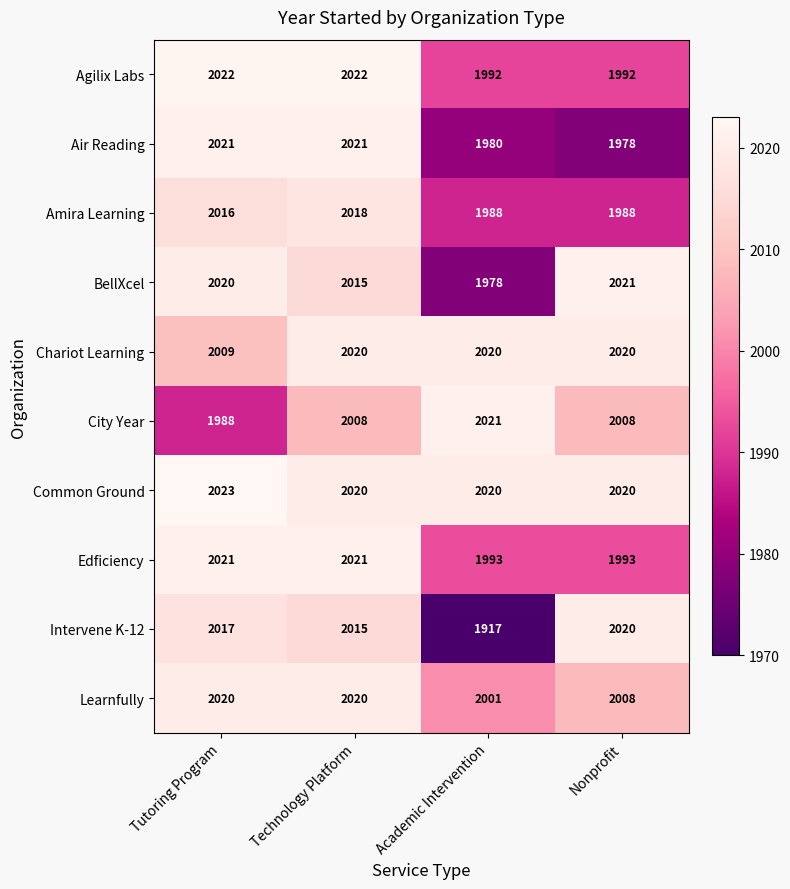

How many values in the Agilix Labs series are below 2022?

2